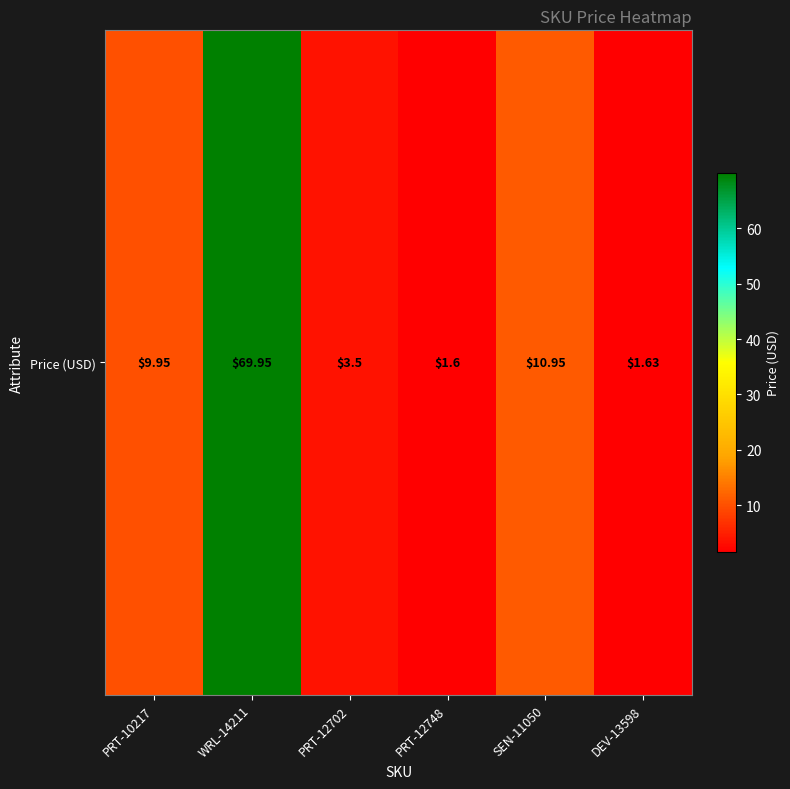

Rank the categories by value from lowest to highest.

PRT-12748, DEV-13598, PRT-12702, PRT-10217, SEN-11050, WRL-14211